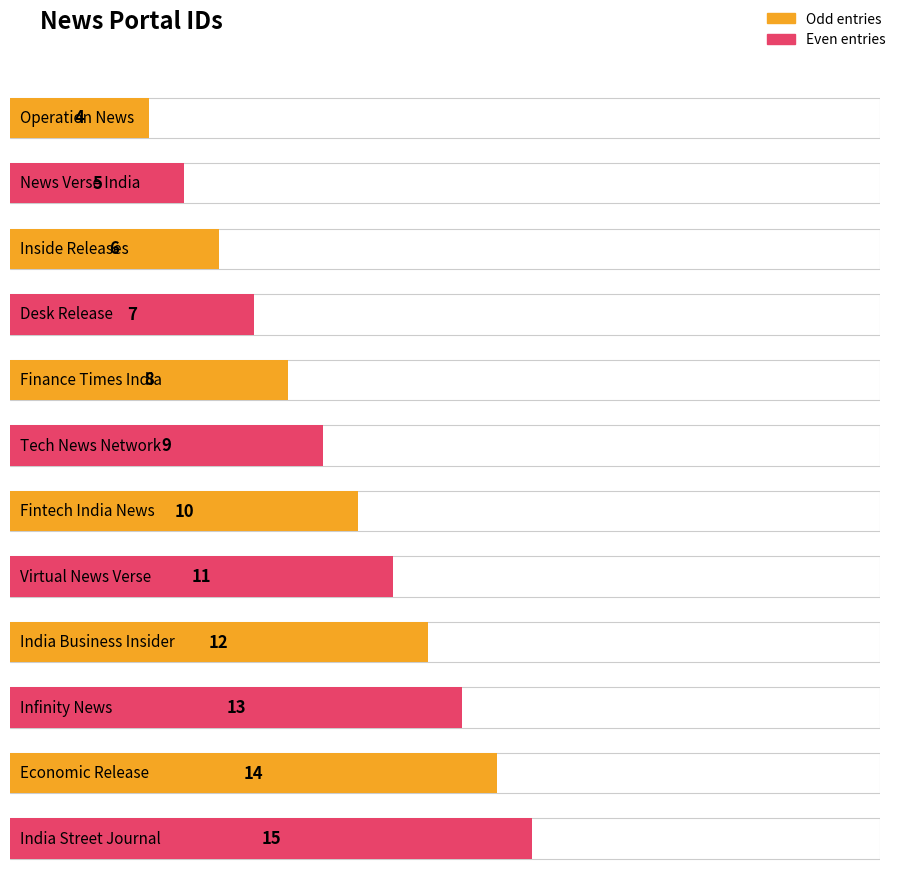

What is the label of the 3rd bar from the left?

Inside Releases